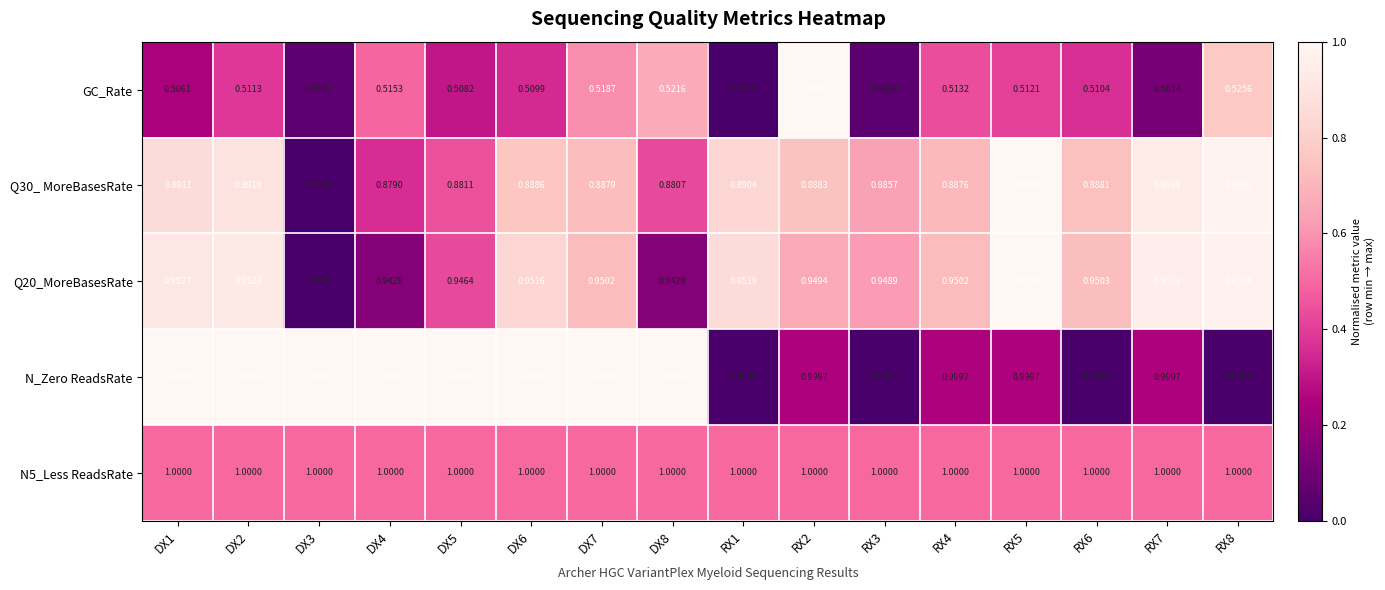

Which series has the widest spread of values?

GC_Rate